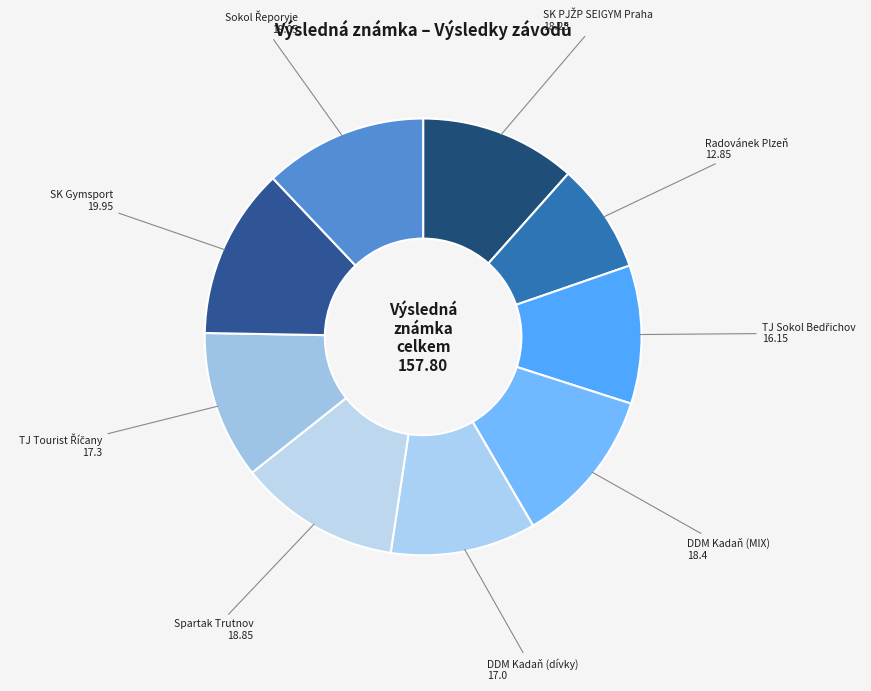

True or false: DDM Kadaň (MIX) accounts for 12% of the total.

True